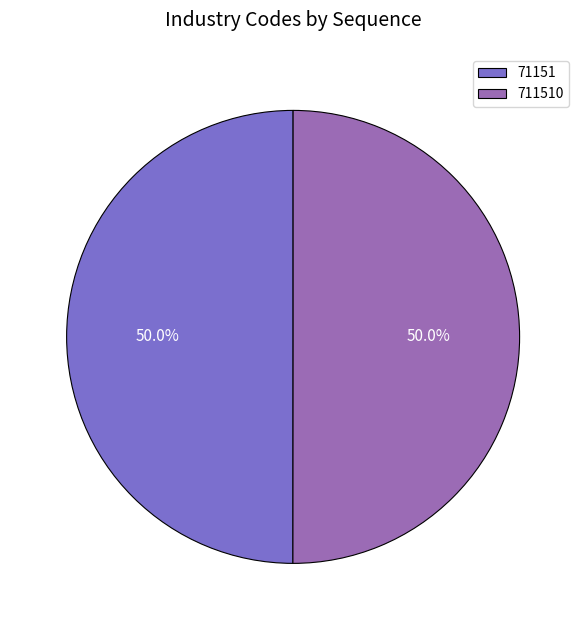

To the nearest percent, what percentage of the pie is 711510?

50%